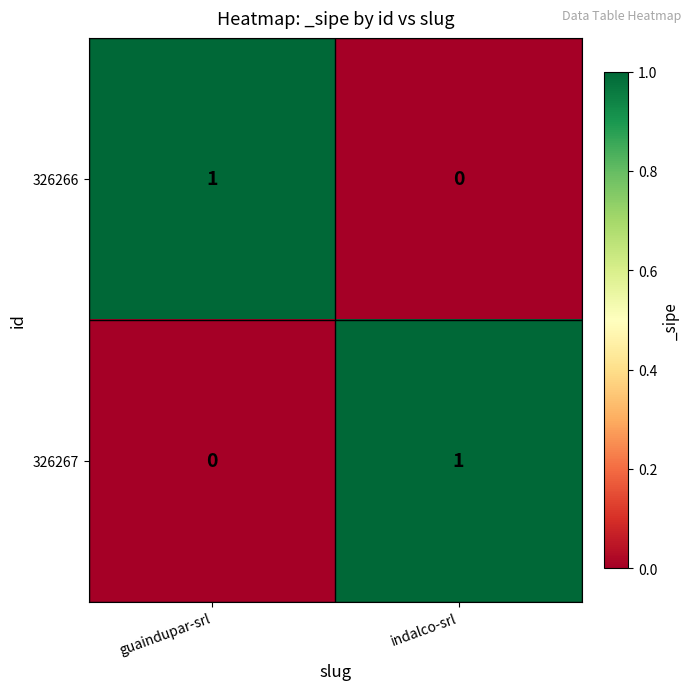

What is the spread (max minus min) of values at indalco-srl?

1